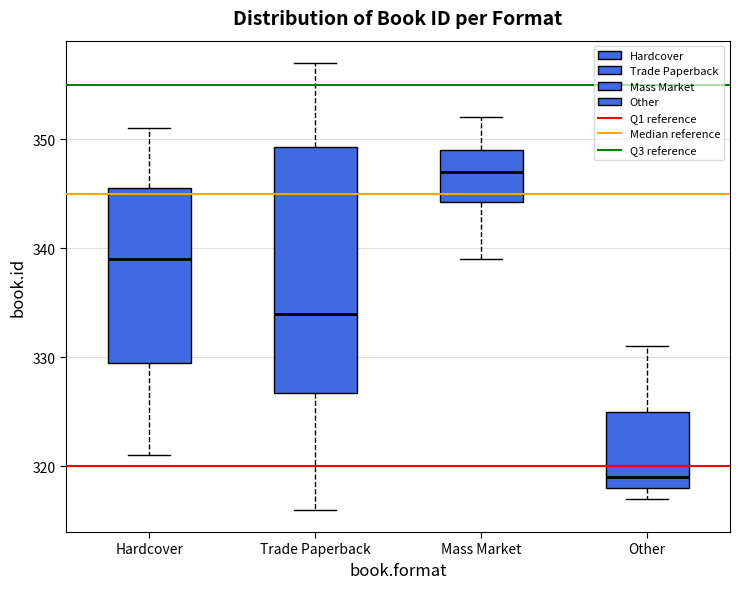

Which box has the lowest median line?

Other